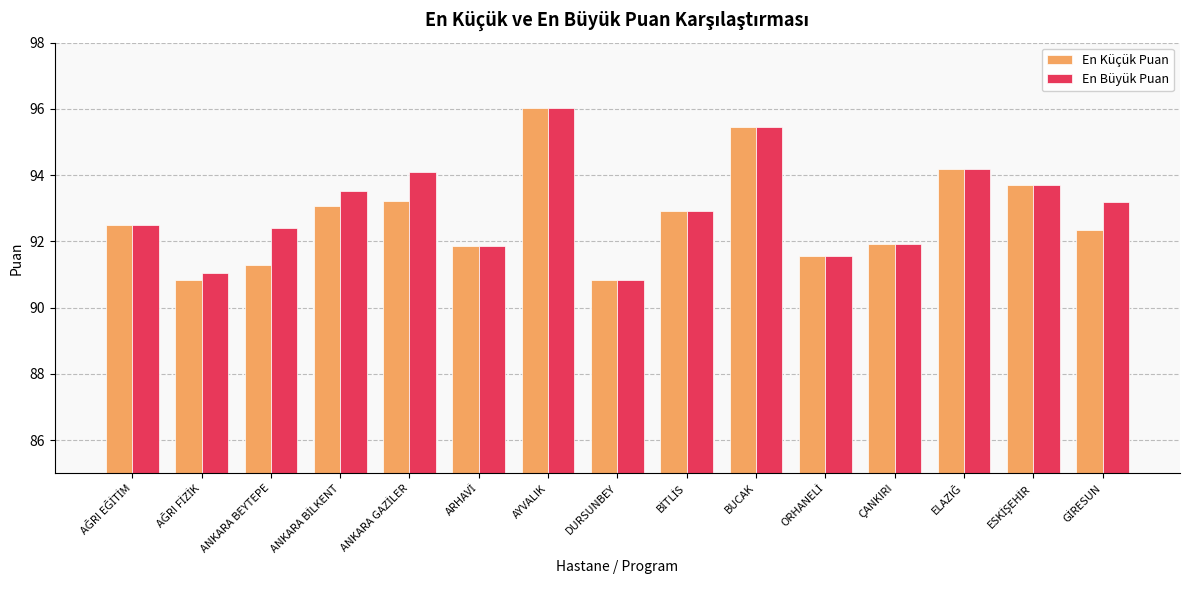

What is the difference between the second highest and second lowest values in the En Küçük Puan series?

4.6